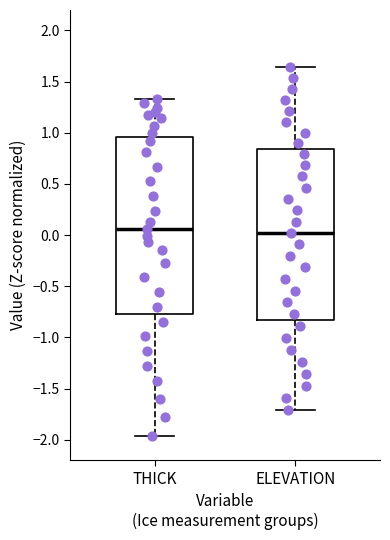

Where is the lower edge of the box for THICK on the y-axis? The values are not printed on the chart, so give them approximately, as read against the axis.

-0.75